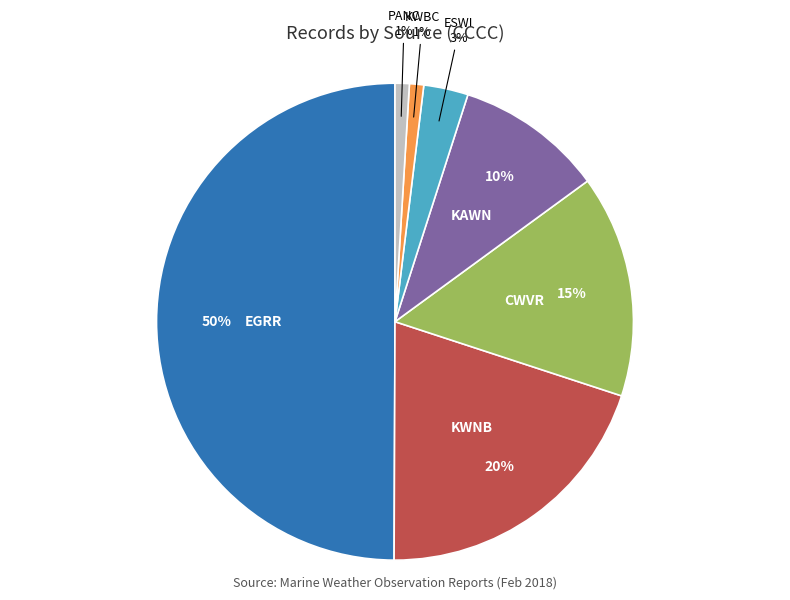

To the nearest percent, what is the difference between the largest and smallest slice percentages?

49%